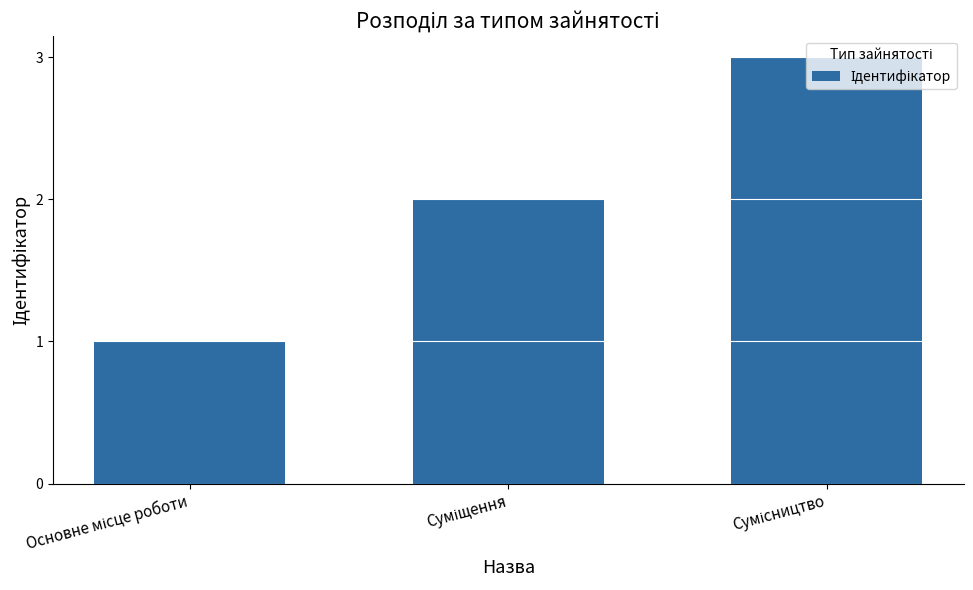

What is the greatest value displayed?

3